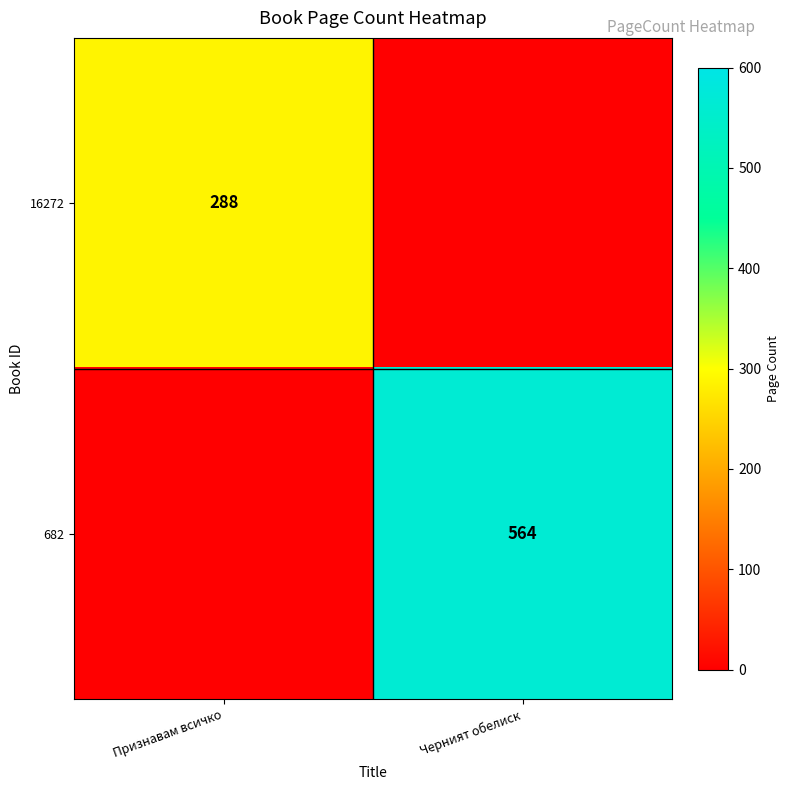

The value of 16272 at Признавам всичко is 503. True or false?

False